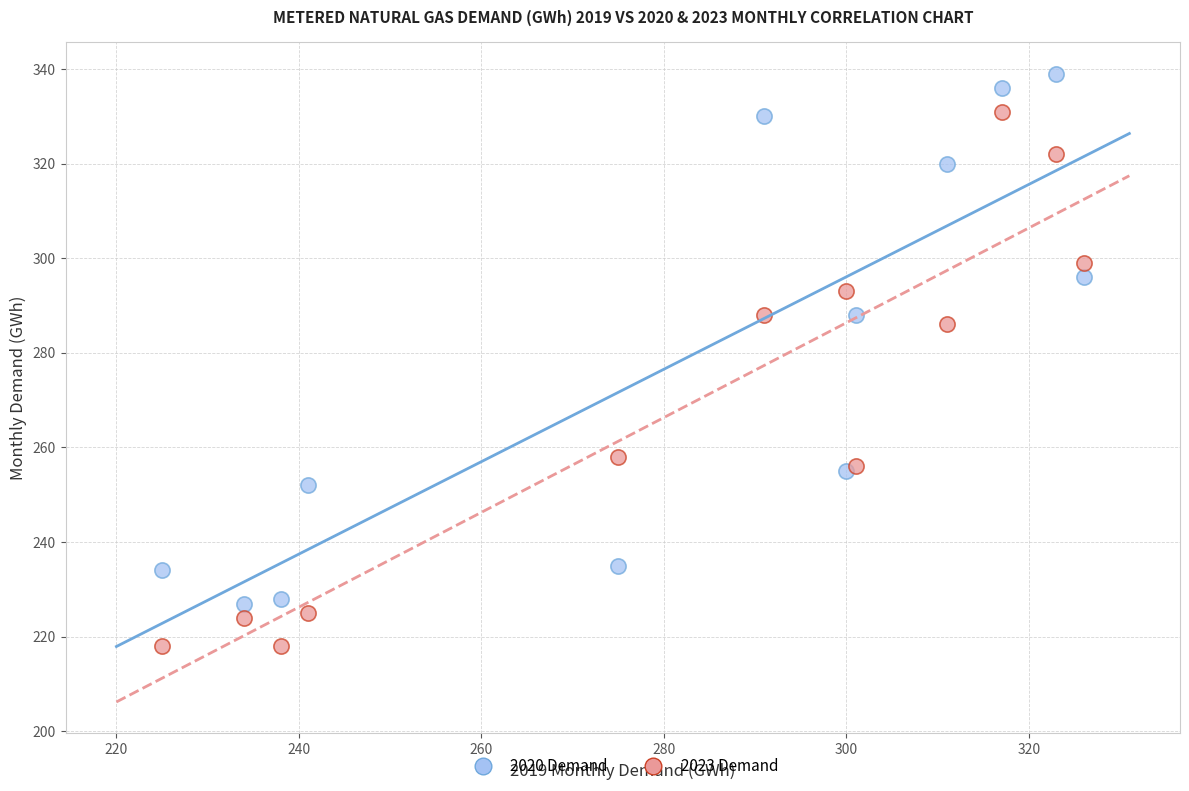

Which series reaches the maximum Y coordinate?

2020 Demand